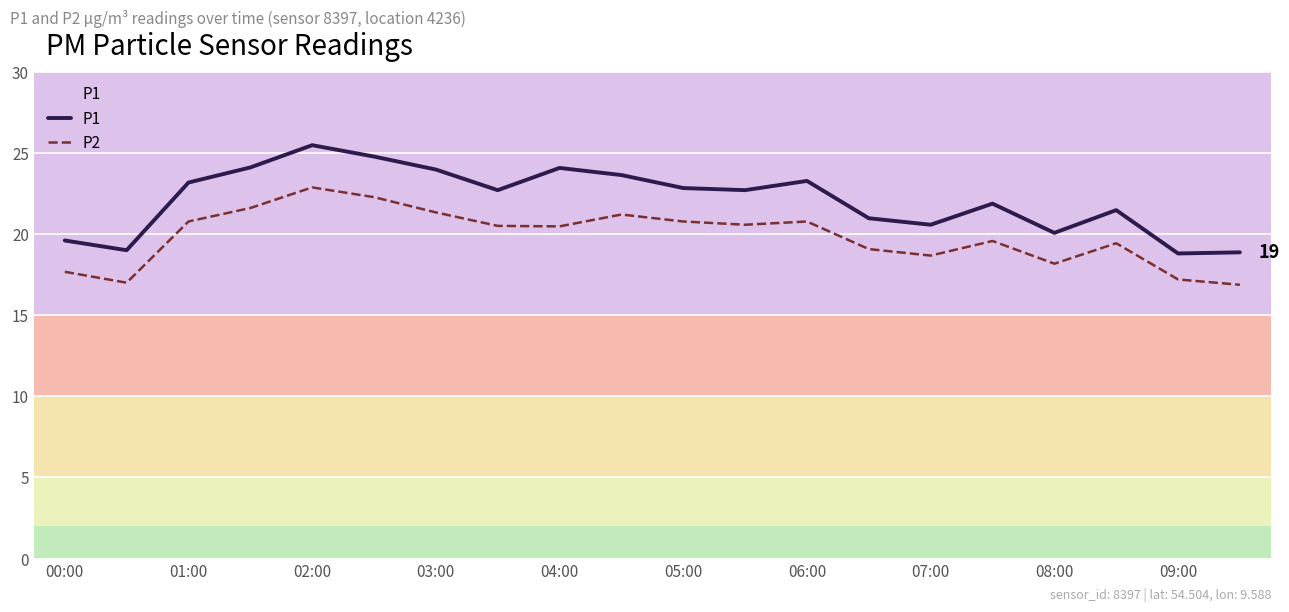

List the series in order of their peak value, highest first.

P1, P2